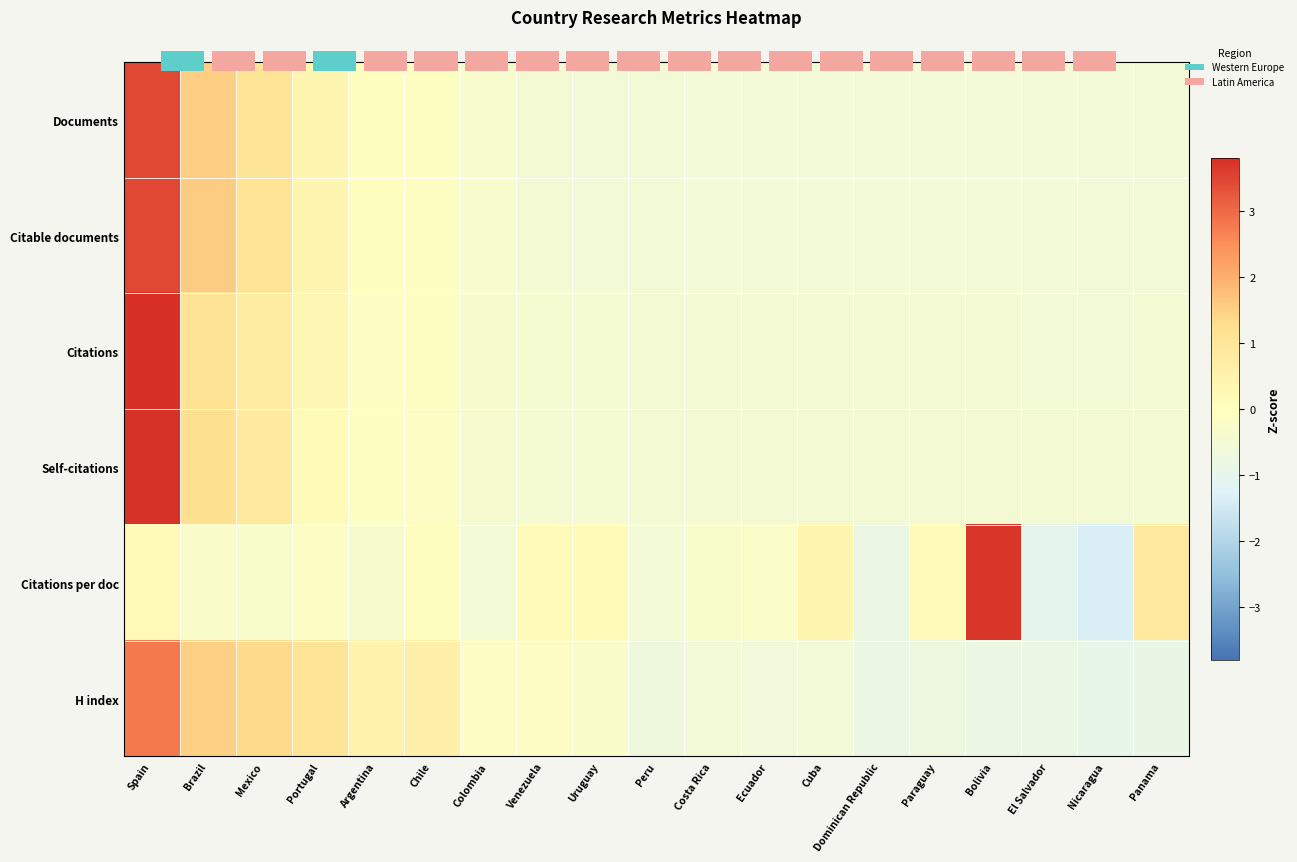

What is the lowest value of the Citable documents series?

-0.5